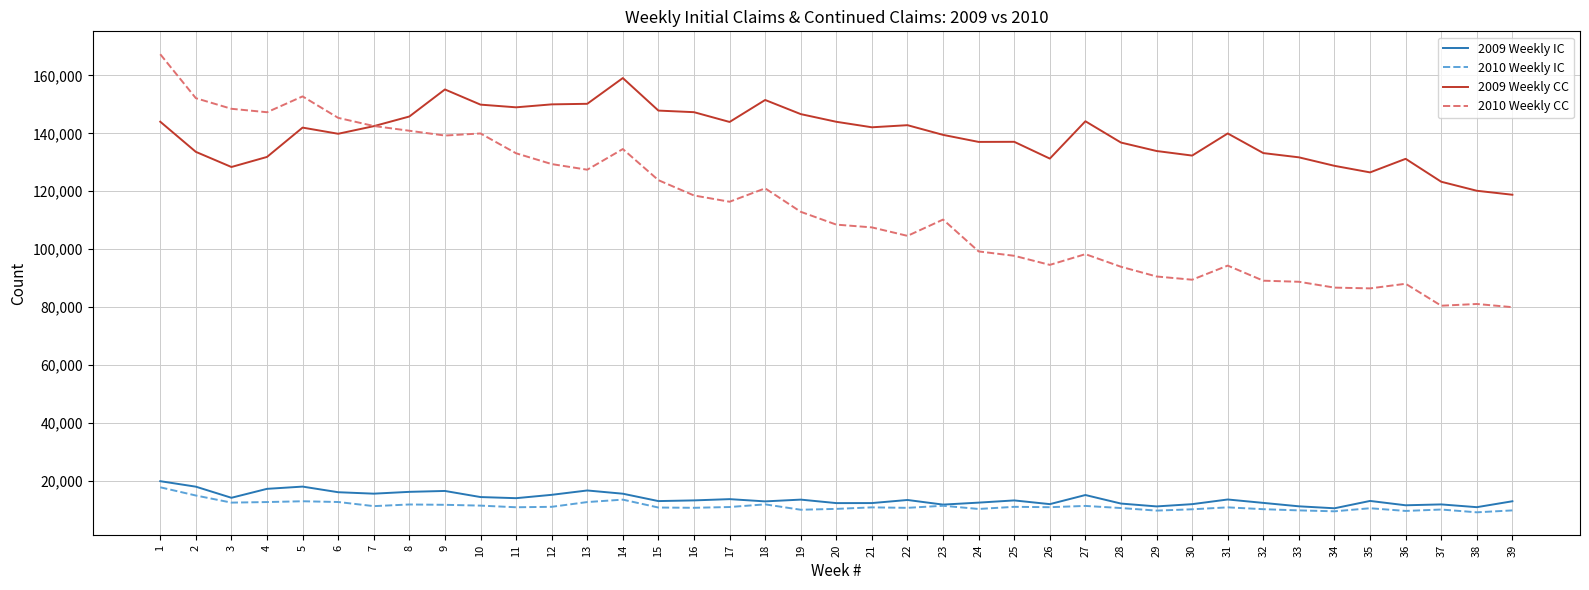

What is the highest value of the 2010 Weekly CC series?

167321